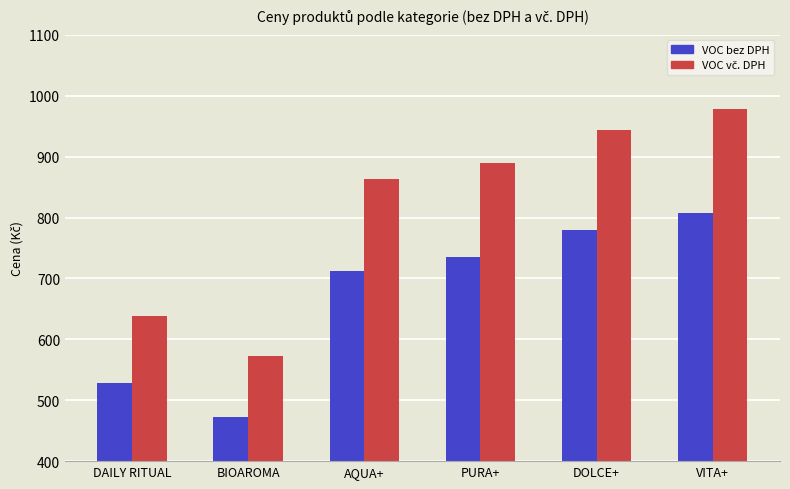

Rank the categories by VOC bez DPH value from lowest to highest.

BIOAROMA, DAILY RITUAL, AQUA+, PURA+, DOLCE+, VITA+